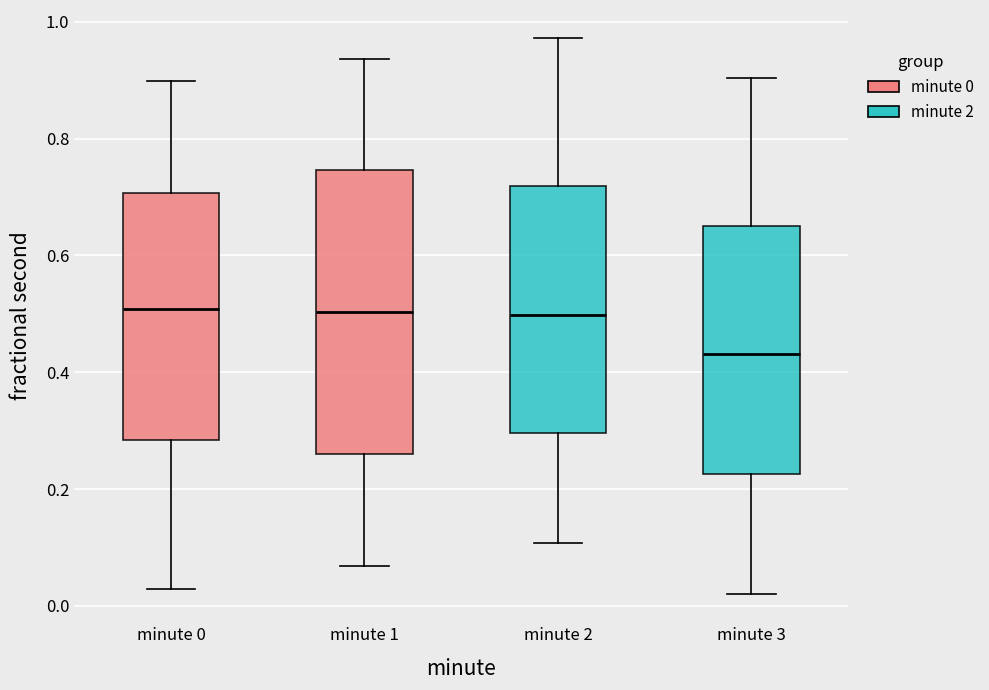

Comparing the boxes themselves (not the whiskers), which one is the tallest?

minute 1